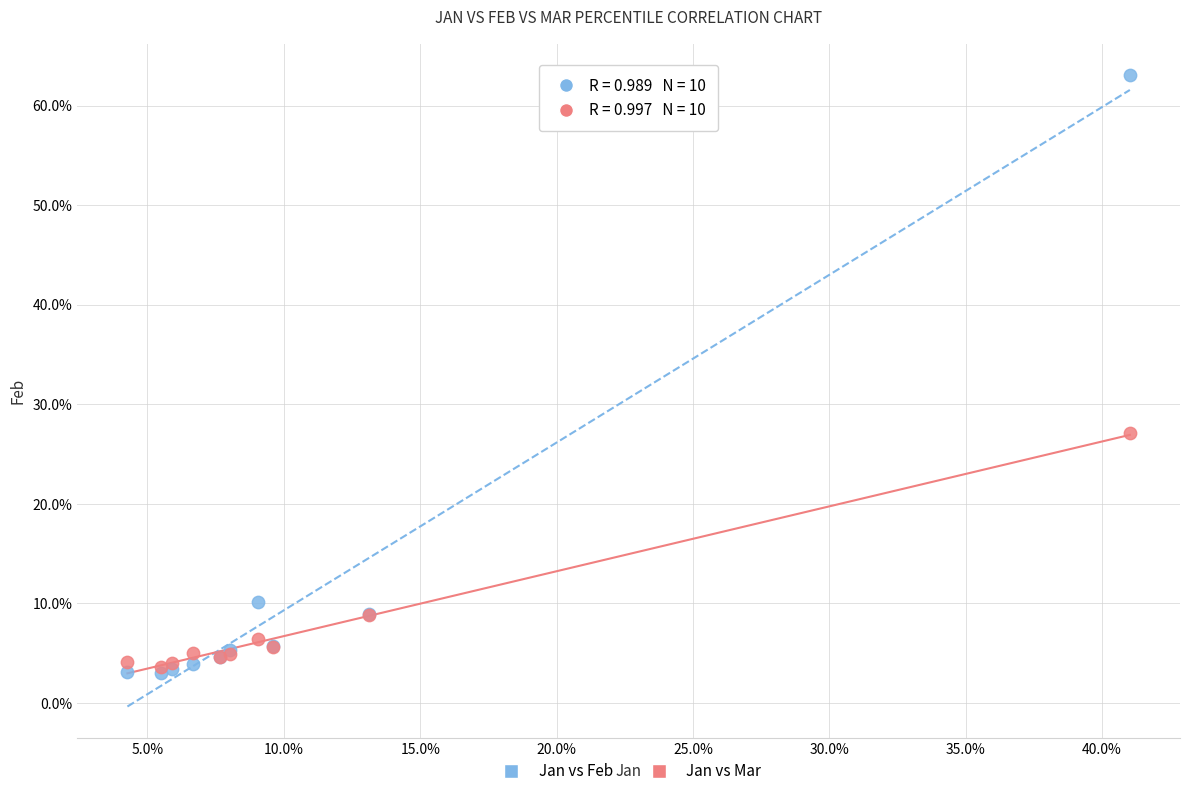

Which series reaches the minimum Y coordinate?

Jan vs Feb